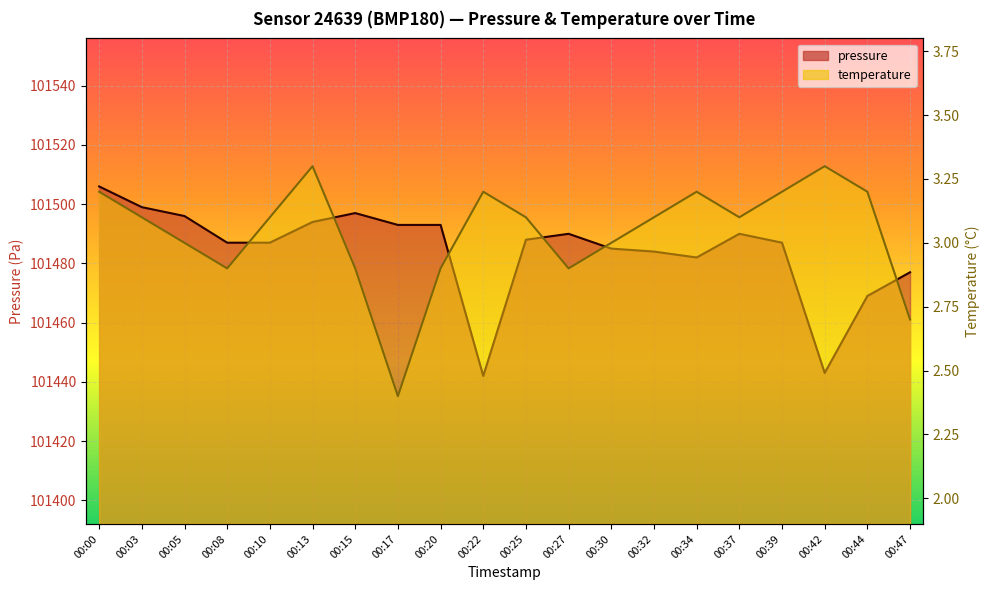

What is the value of the temperature point at the 4th from the left?

2.9